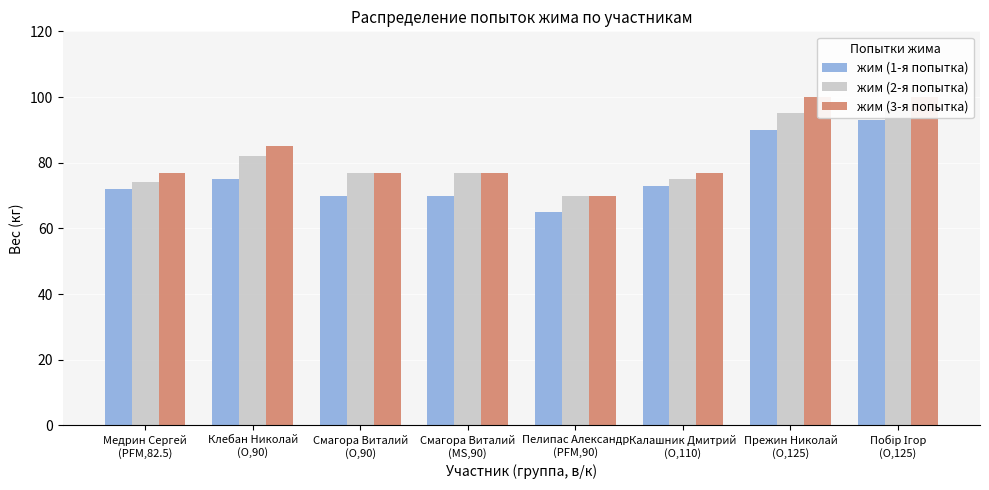

What is the difference between the highest and lowest values at Клебан Николай
(O,90)?

10